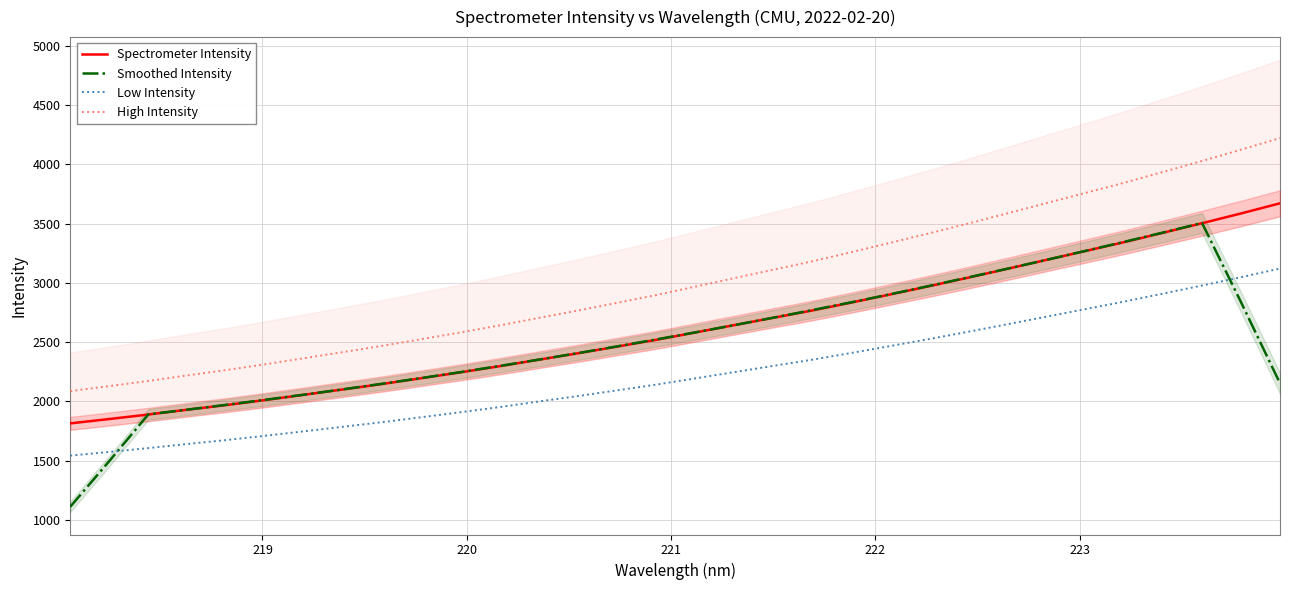

What is the minimum value for Low Intensity?

1542.4